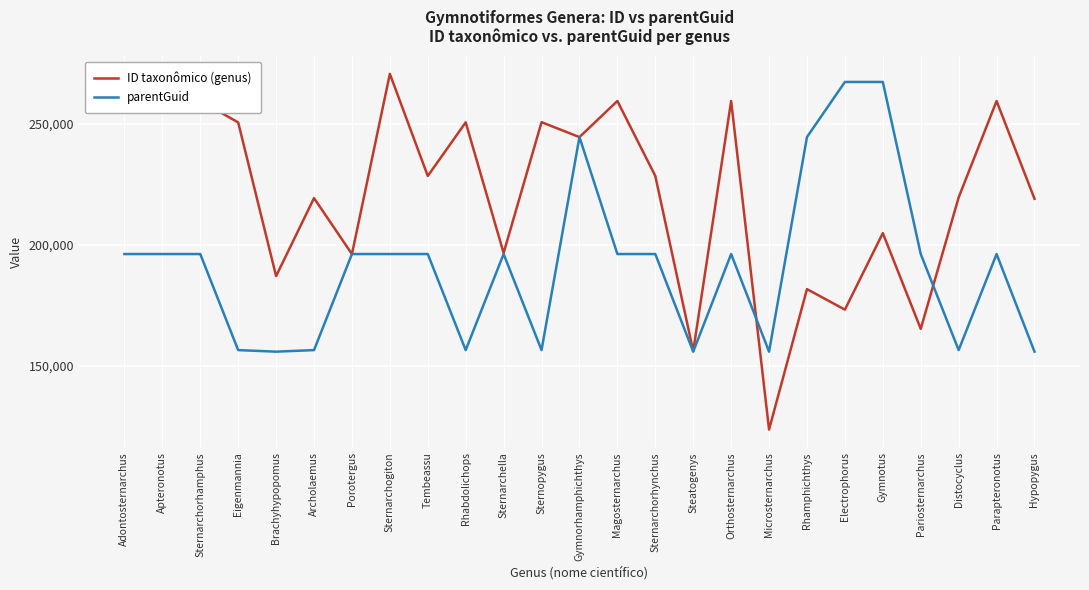

Read the ID taxonômico (genus) value at Distocyclus, to the nearest 100.

219600